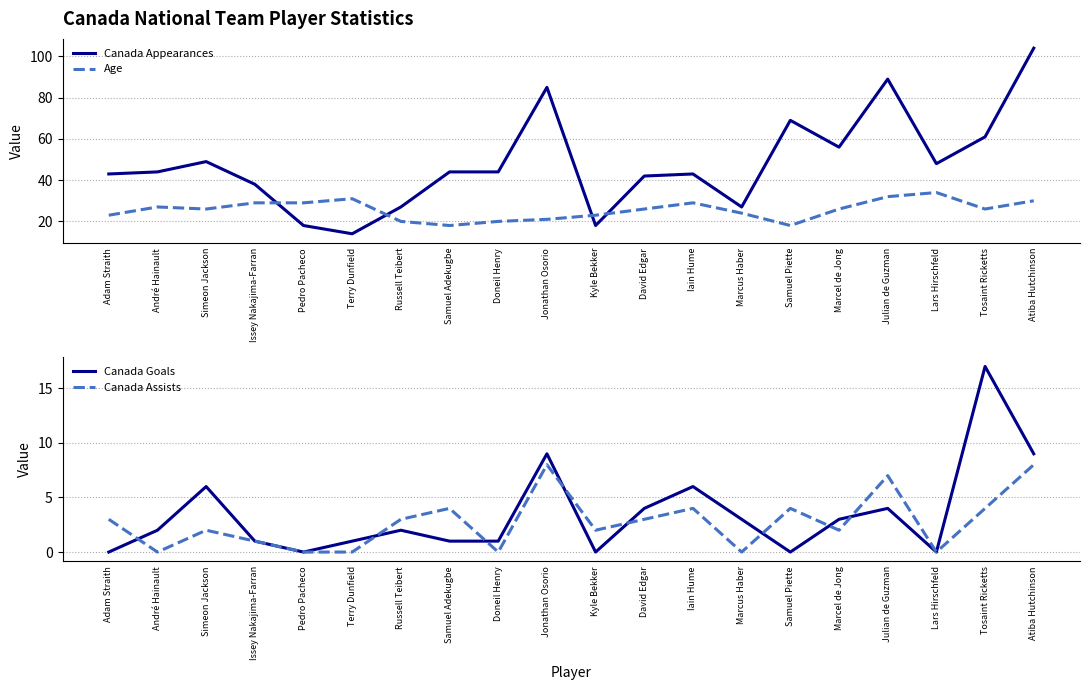

Does the chart display data point markers on the line(s)?

No